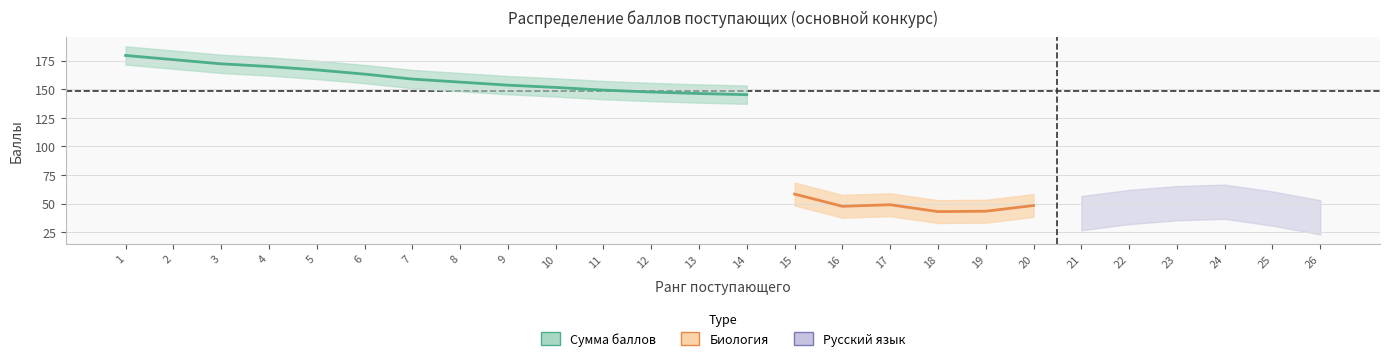

How many lines are shown in the chart?

4